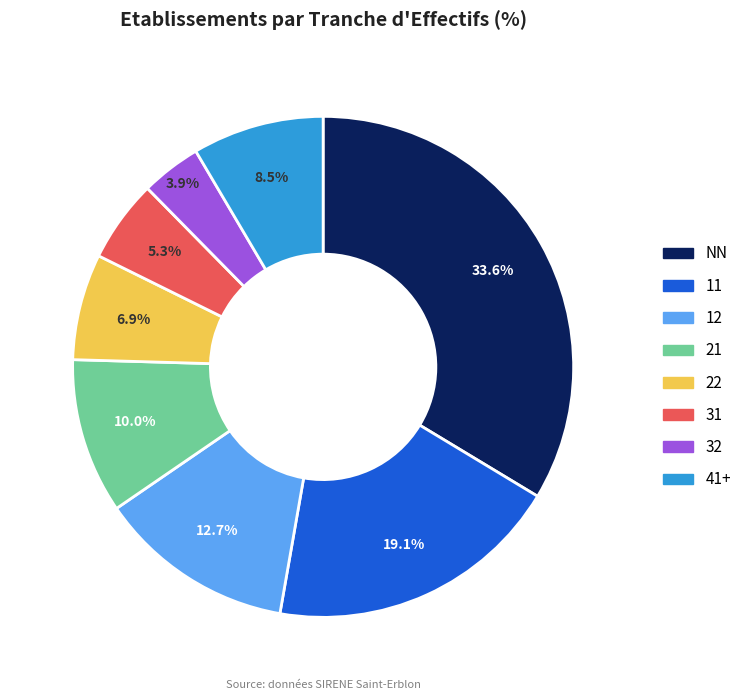

Is there a majority slice in this chart?

No